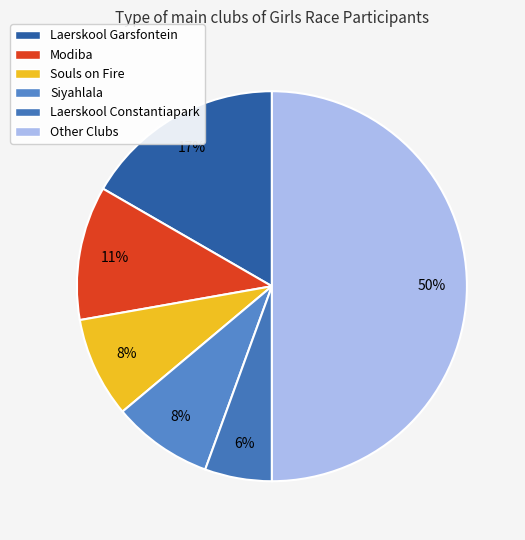

Which slice is the largest?

Other Clubs